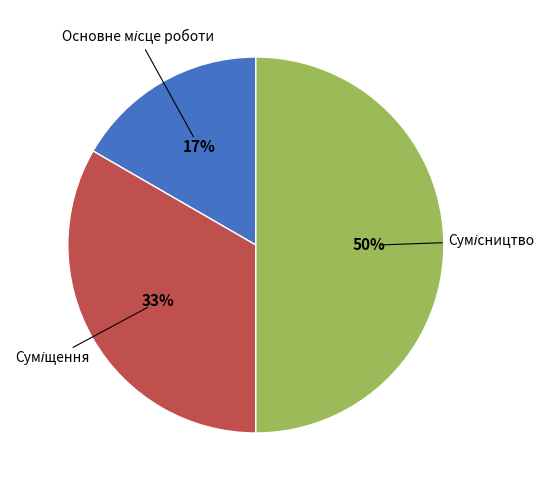

To the nearest percent, what is the difference between the largest and smallest slice percentages?

33%